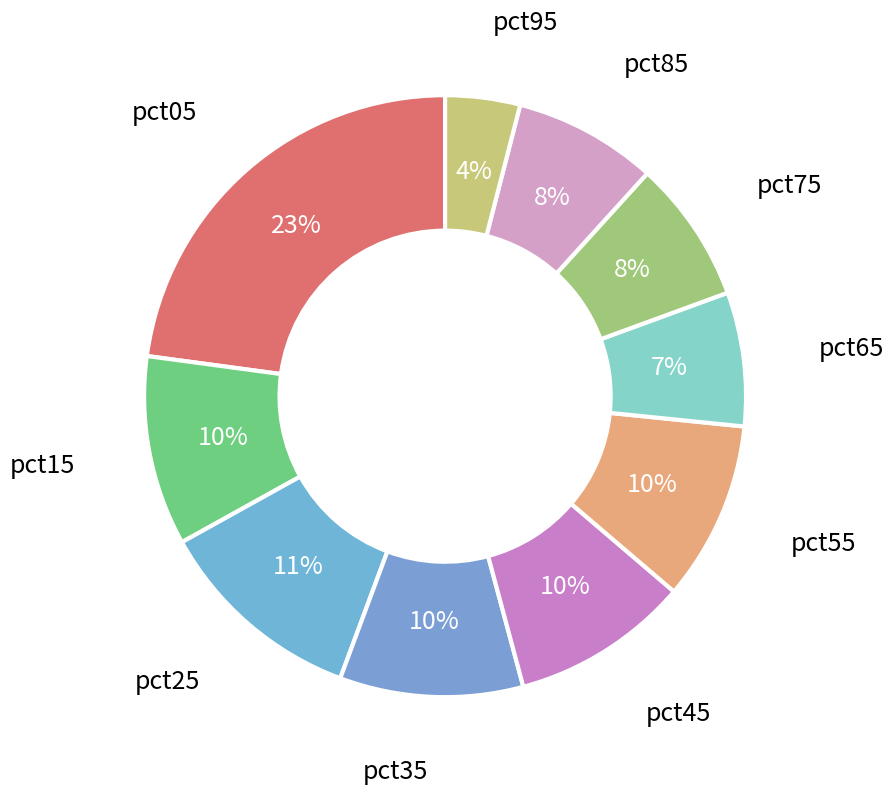

Which slice is the smallest?

pct95